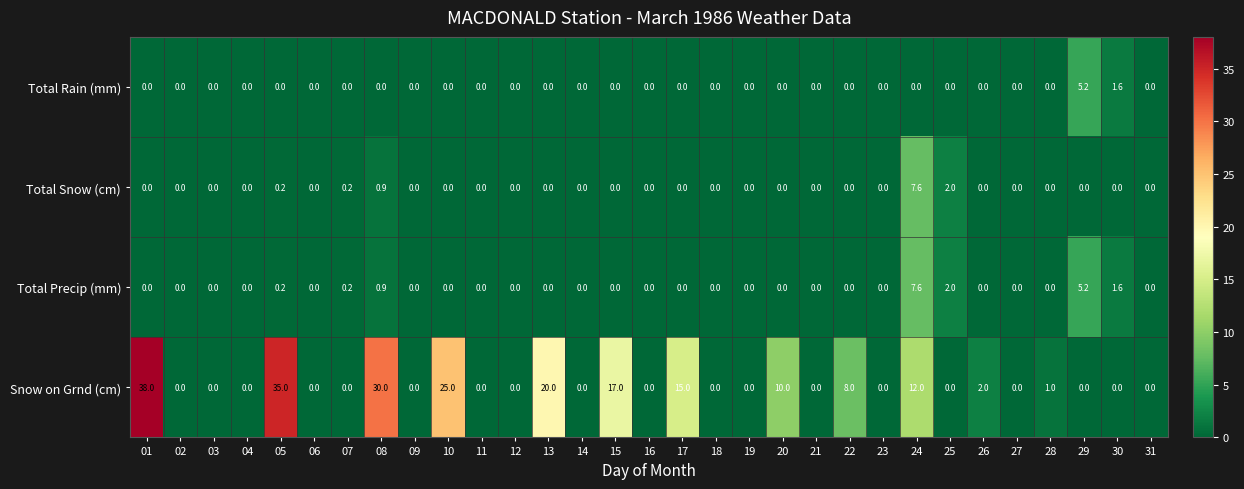

Which series has the widest spread of values?

Snow on Grnd (cm)